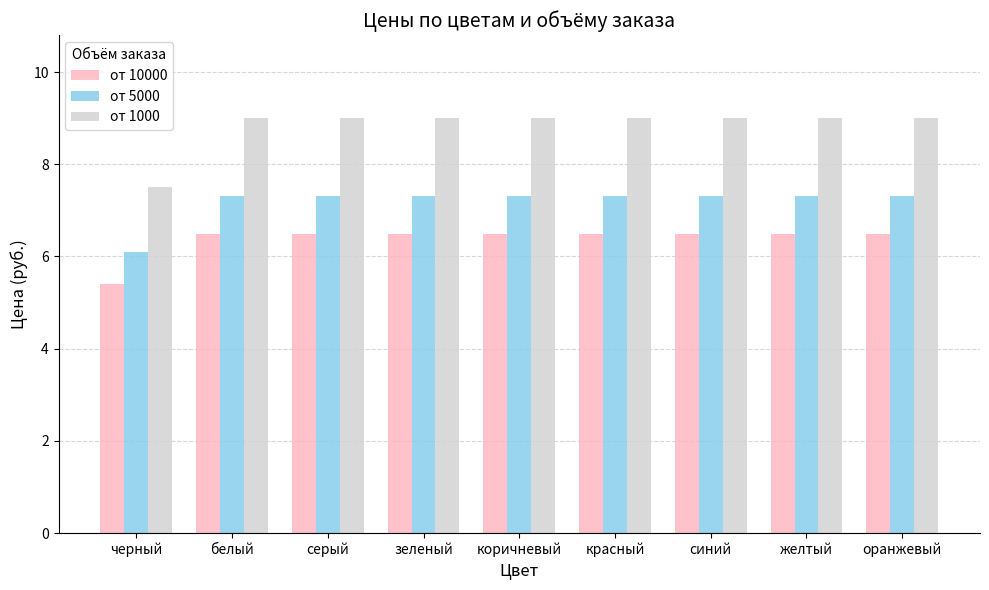

Which series has the largest total across all categories?

от 1000